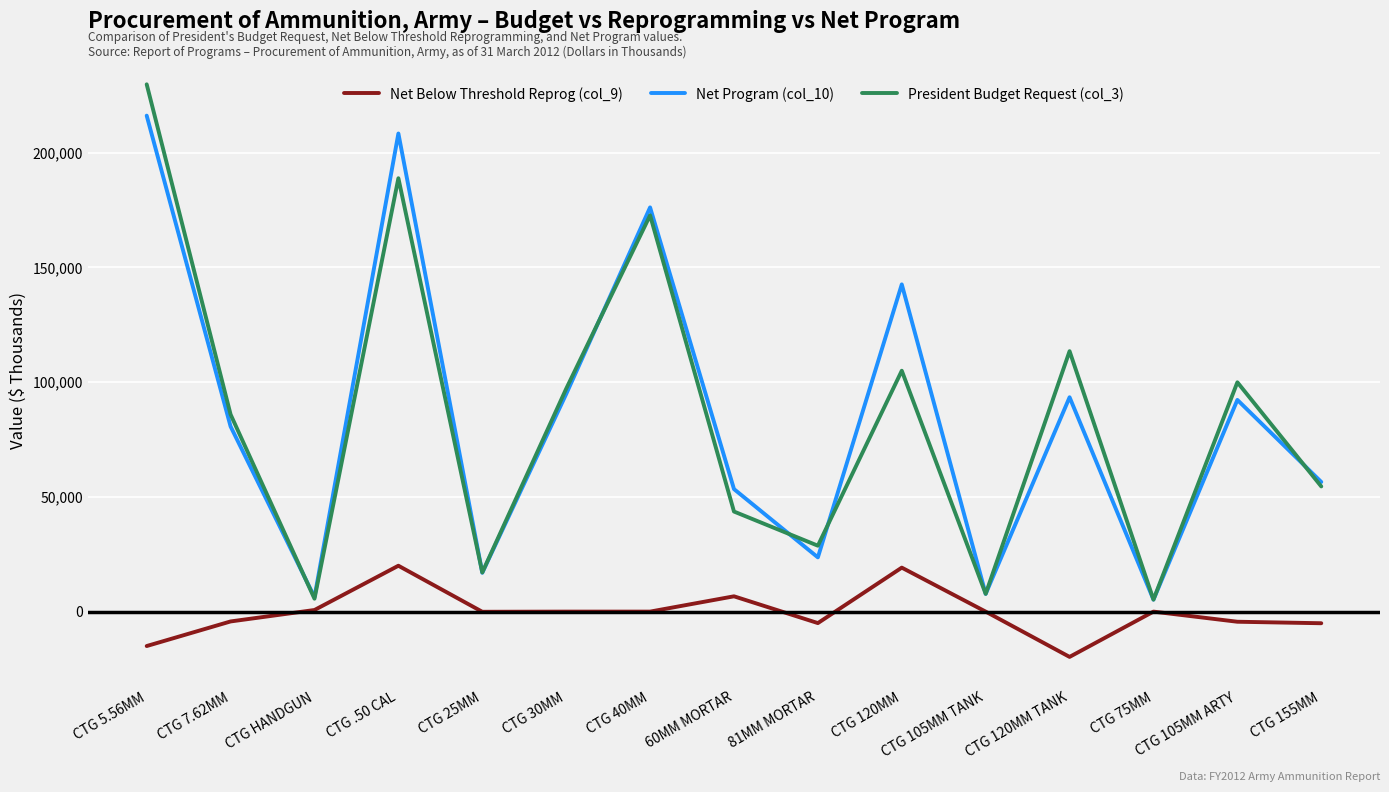

At which label does President Budget Request (col_3) first exceed 85902?

CTG 5.56MM